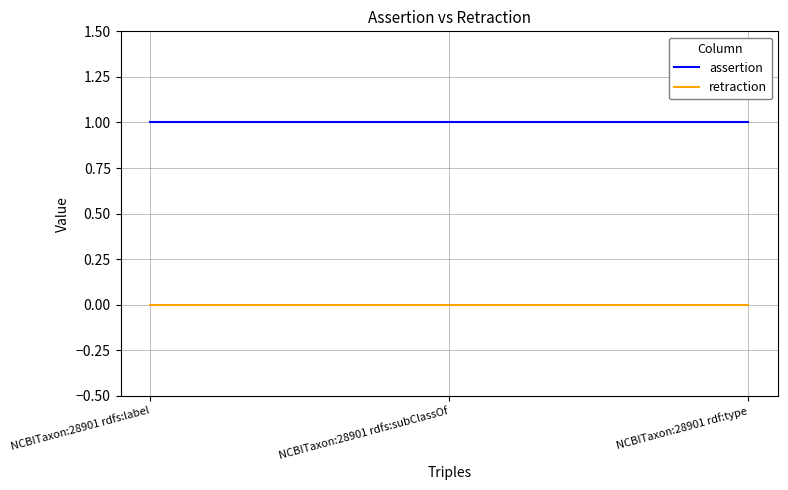

Rank the series at NCBITaxon:28901 rdfs:subClassOf from lowest to highest value.

retraction, assertion